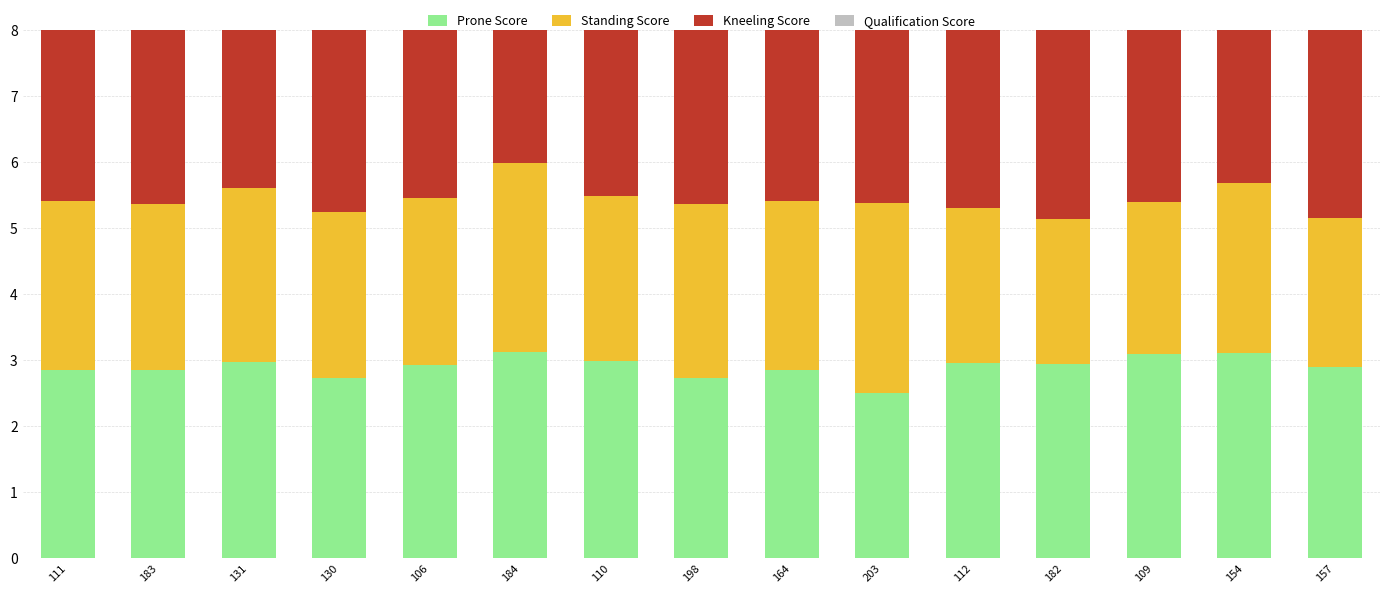

Is it true that Prone Score equals 0.8 at 184?

False